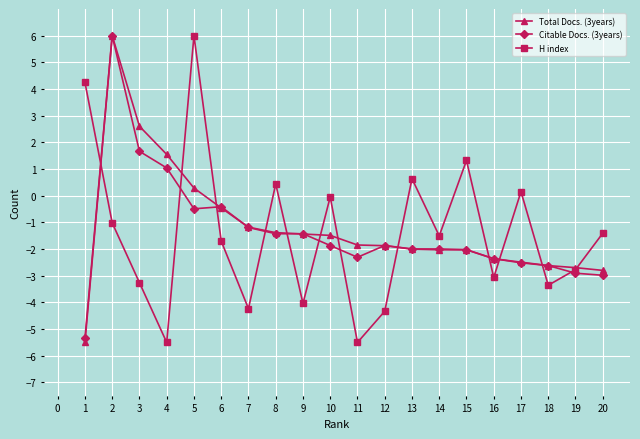

What is the value of the Total Docs. (3years) point at the 7th from the left?

-1.2